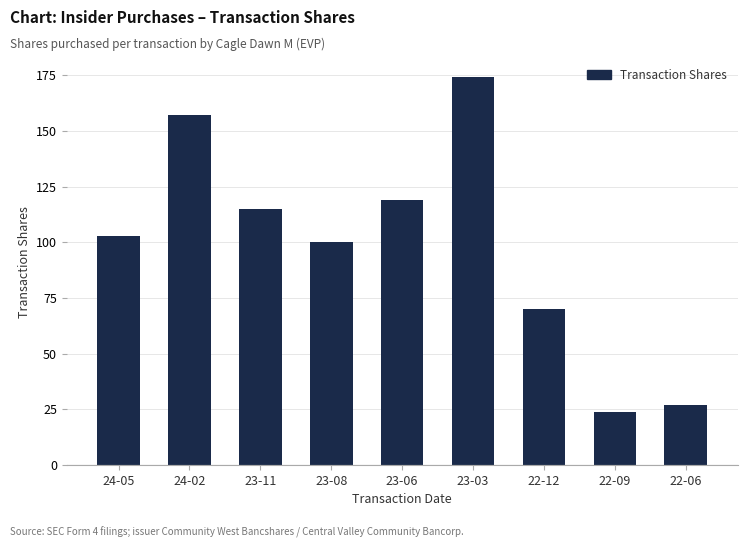

What is the approximate value at 22-09?

24